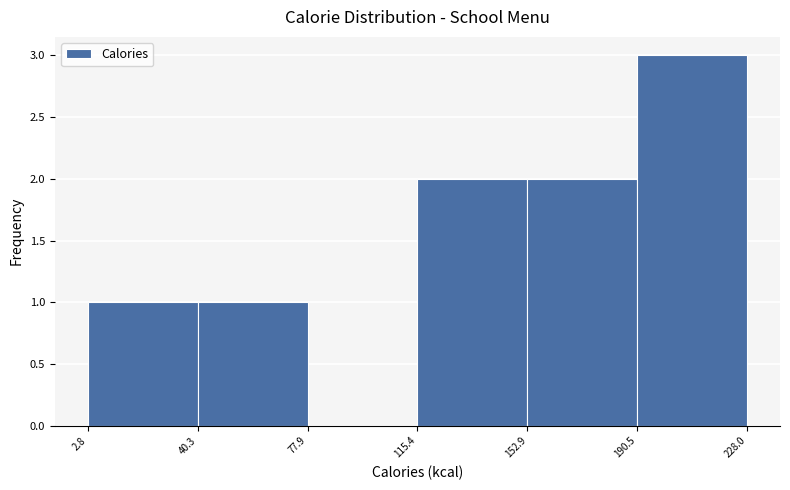

Over which range of the x-axis is the bar tallest?

190.5 to 228.0